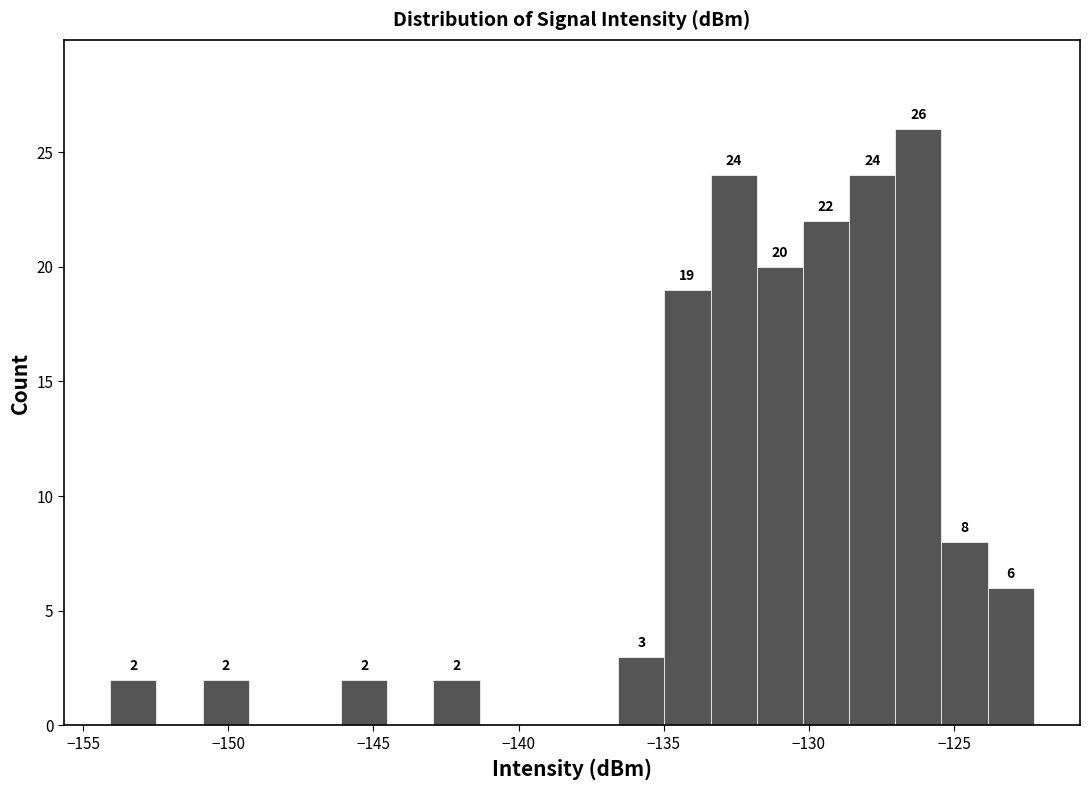

Around what value on the x-axis is the tallest bar? Give the approximate position of its centre, as read against the axis.

-126.0